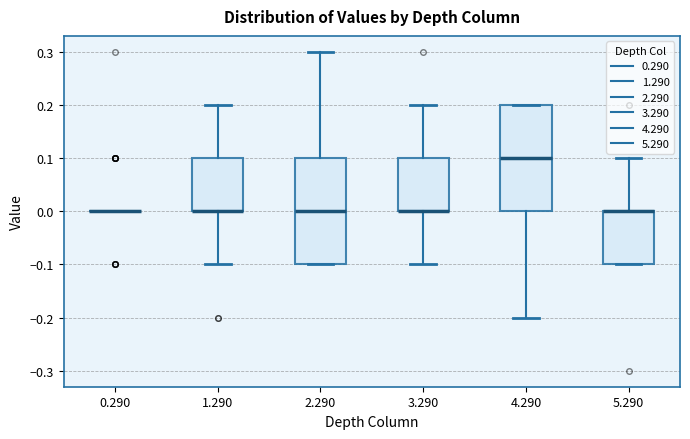

Reading left to right, read every box against the y-axis: the position of its median line, the range the box covers, and the ends of its whiskers. The values are not printed on the chart, so give them approximately, as read against the axis.

0.290: box collapsed to a line at 0.0, whiskers 0.0 to 0.0
1.290: median 0.0 (drawn on the box's lower edge), box 0.0 to 0.1, whiskers -0.1 to 0.2
2.290: median 0.0, box -0.1 to 0.1, whiskers -0.1 to 0.3
3.290: median 0.0 (drawn on the box's lower edge), box 0.0 to 0.1, whiskers -0.1 to 0.2
4.290: median 0.1, box 0.0 to 0.2, whiskers -0.2 to 0.2
5.290: median 0.0 (drawn on the box's upper edge), box -0.1 to 0.0, whiskers -0.1 to 0.1